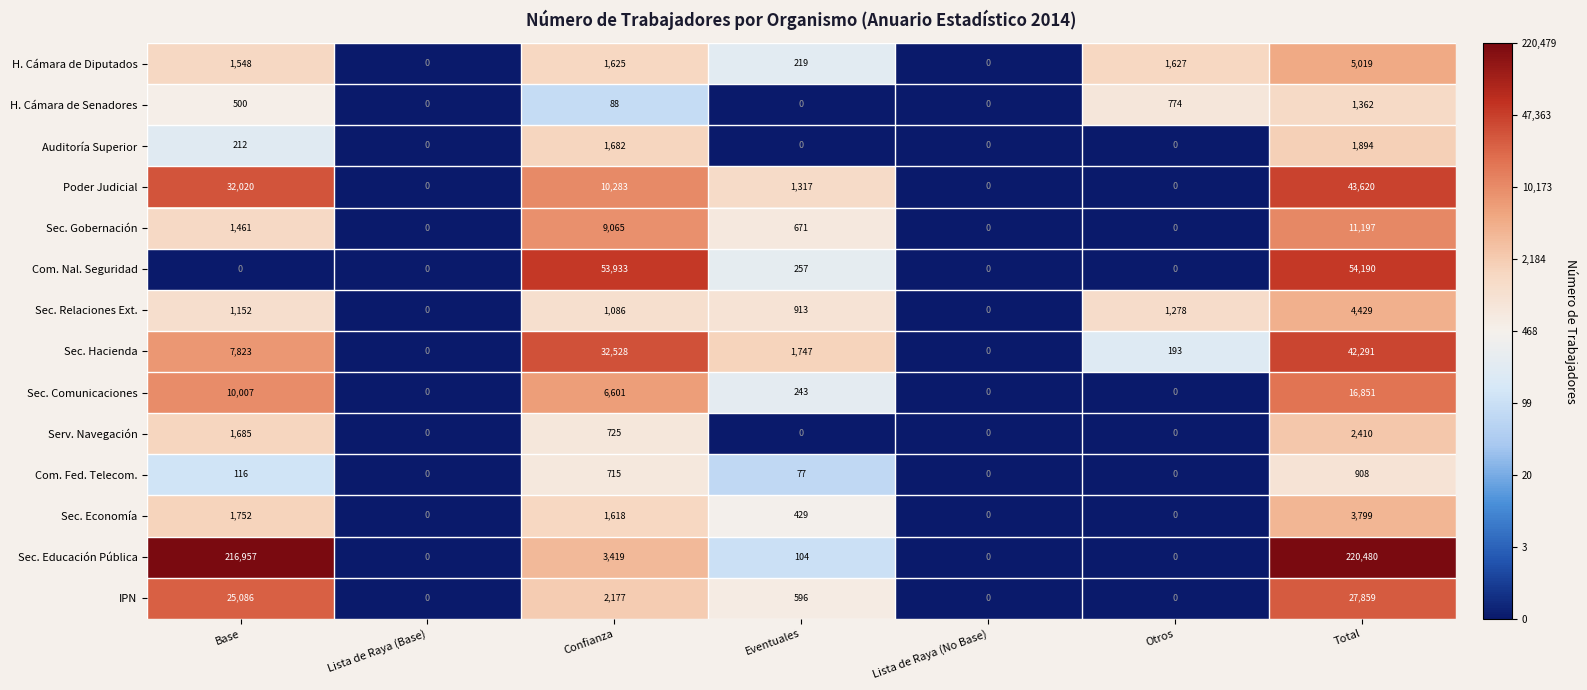

Which label corresponds to the largest value in the chart?

Total